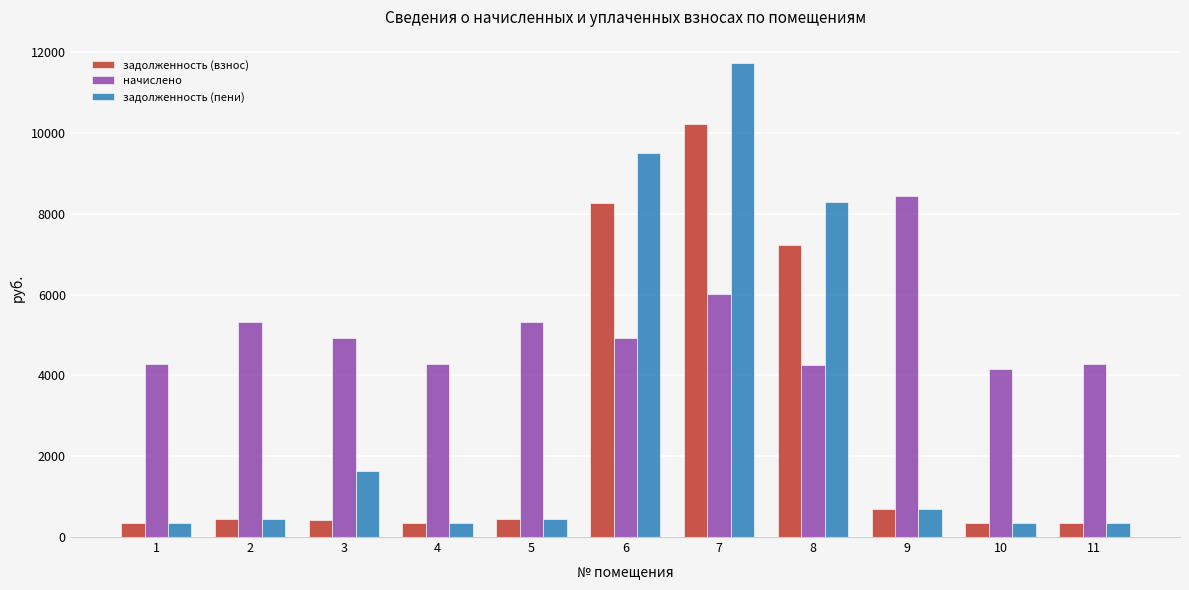

The value of начислено at 6 is 7871.8. True or false?

False